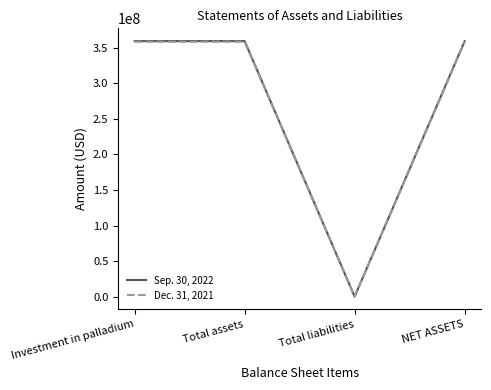

True or false: Sep. 30, 2022 has more than 2 interior local peaks.

False